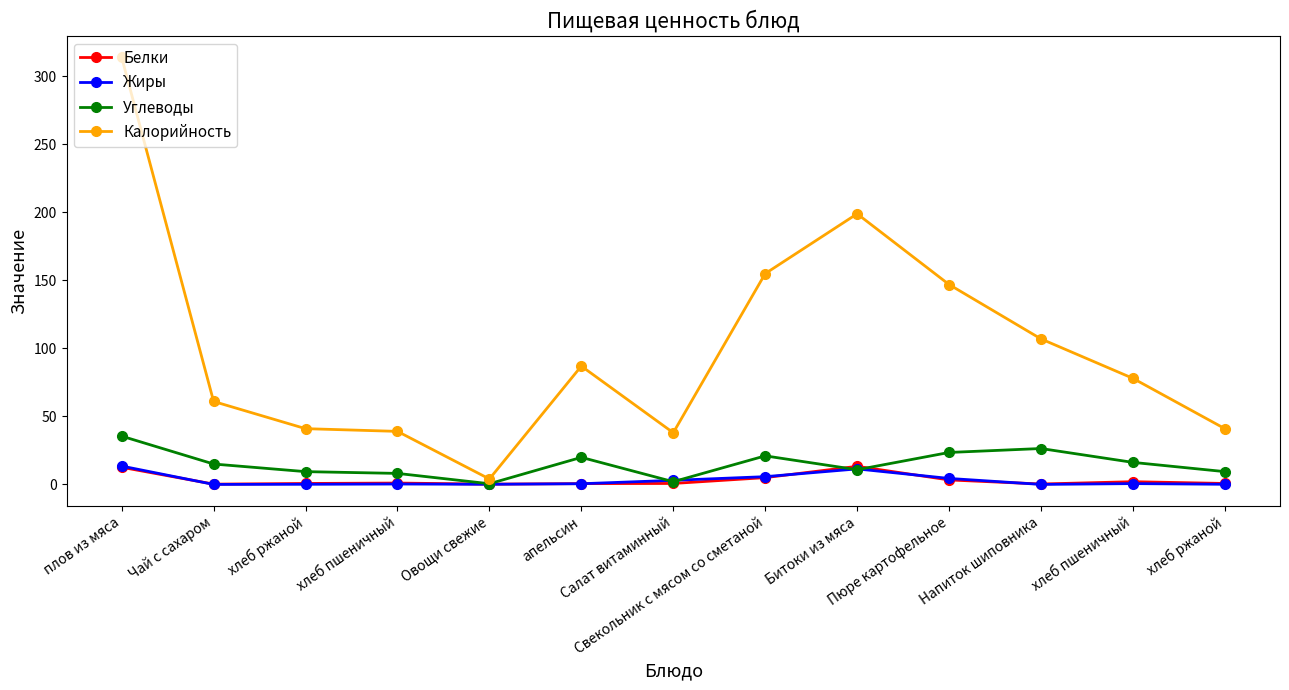

What are all the series names shown in the legend?

Белки, Жиры, Углеводы, Калорийность